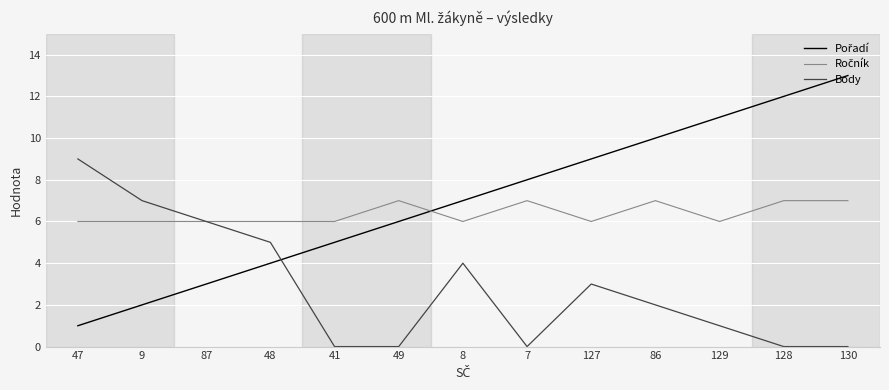

What is the spread (max minus min) of values at 130?

13